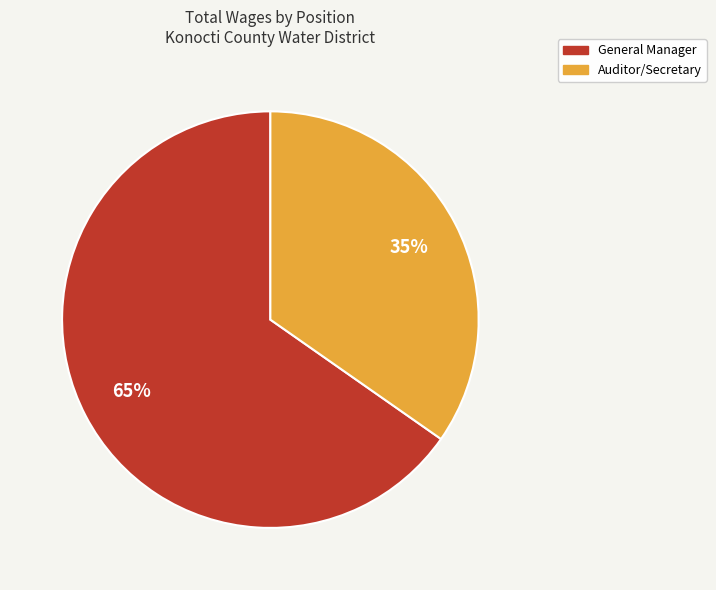

Do Auditor/Secretary and General Manager together represent more than half of the pie?

Yes